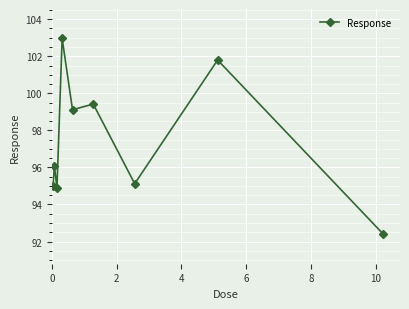

How many lines are shown in the chart?

1